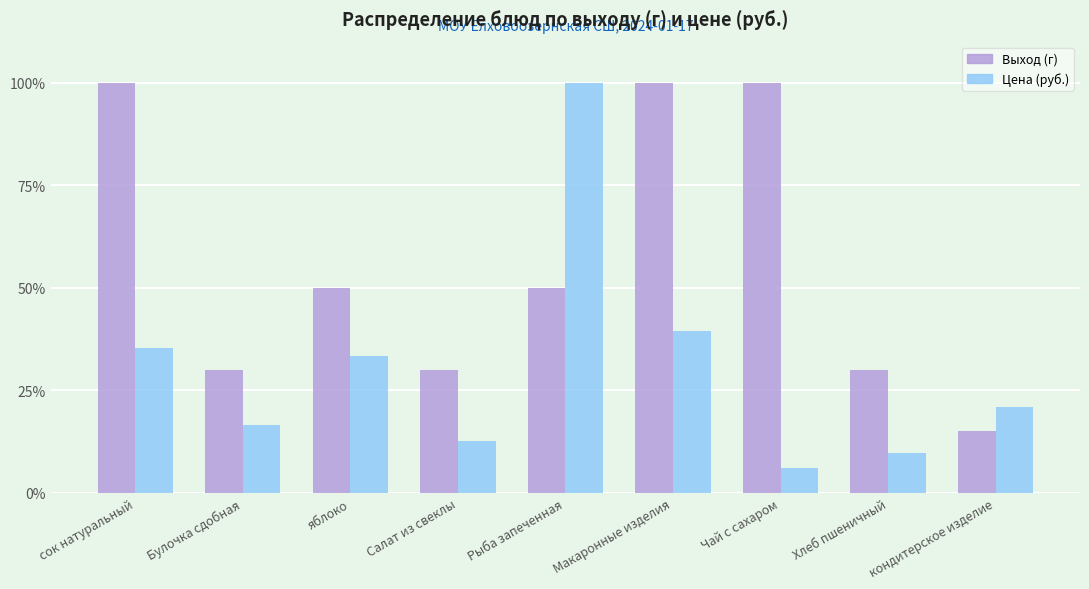

What is the greatest value displayed?

100.0